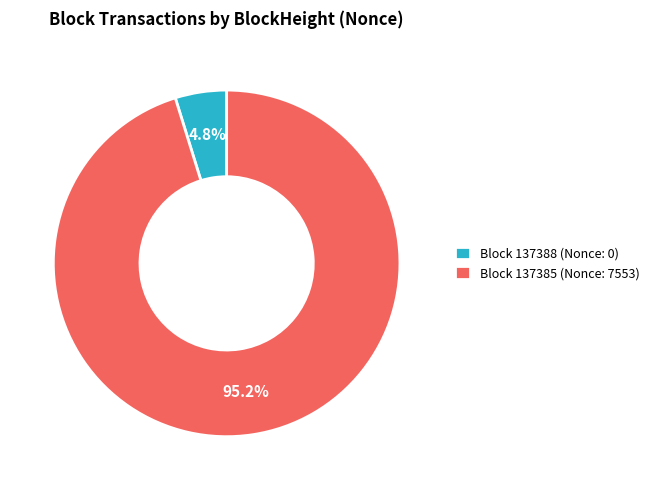

How many segments does this pie chart have?

2